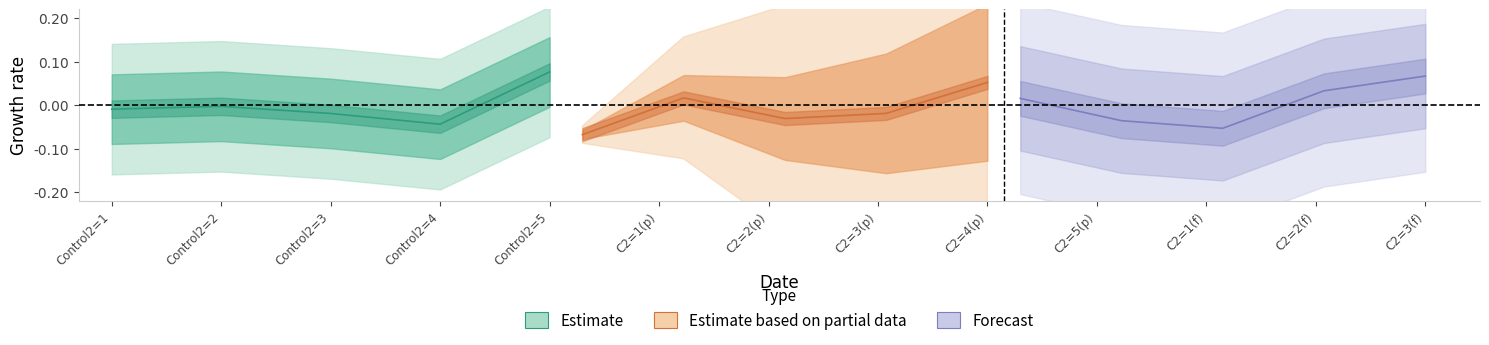

How many data points in Y are less than 0?

3